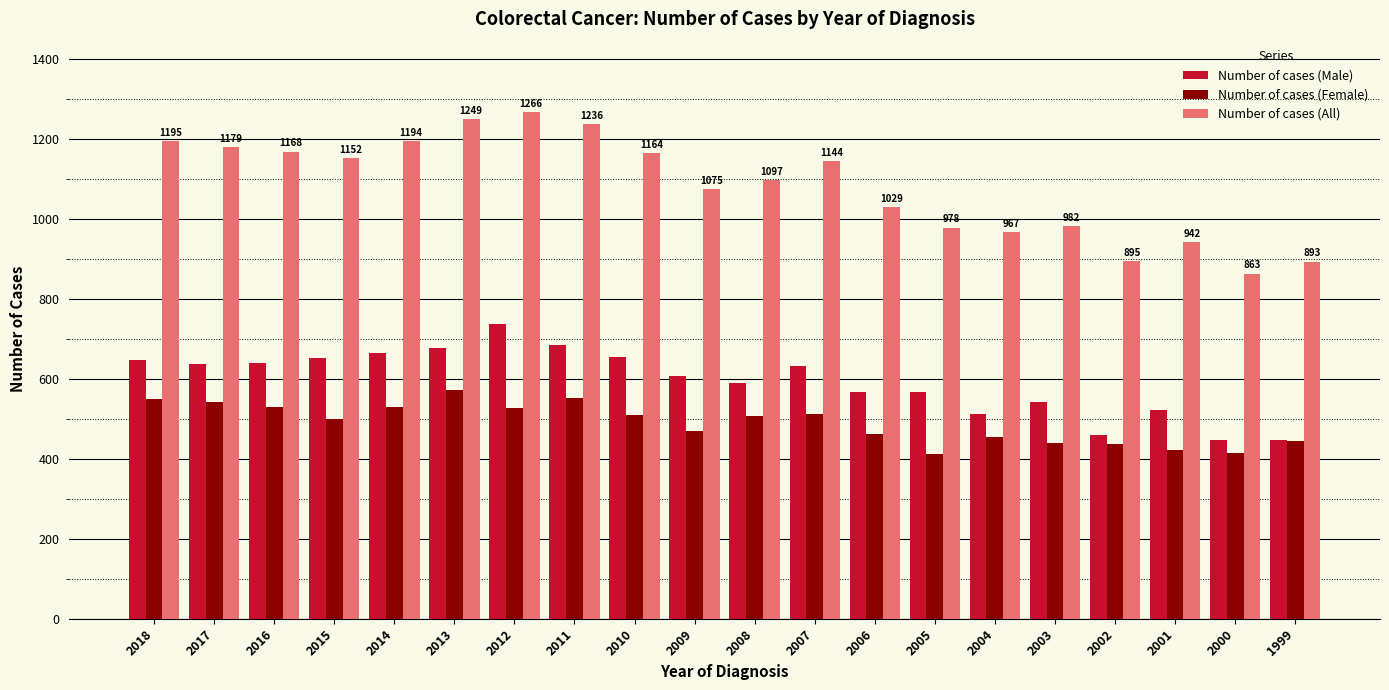

The Number of cases (Male) series shows 306 at 2016. True or false?

False